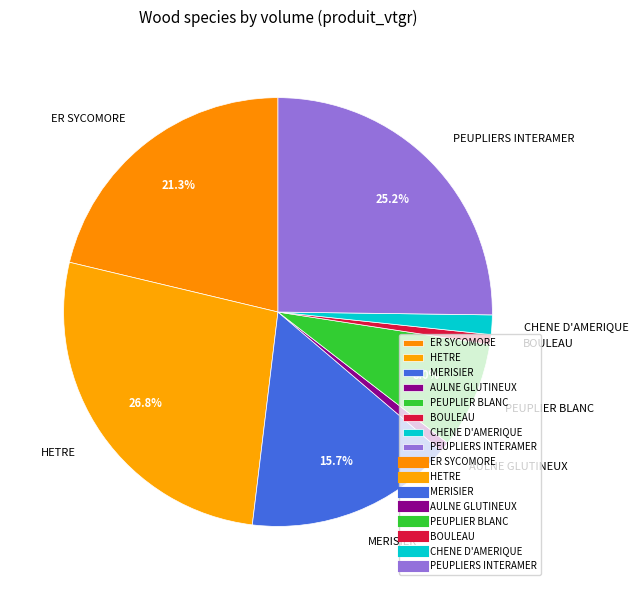

Do HETRE and MERISIER together represent more than half of the pie?

No